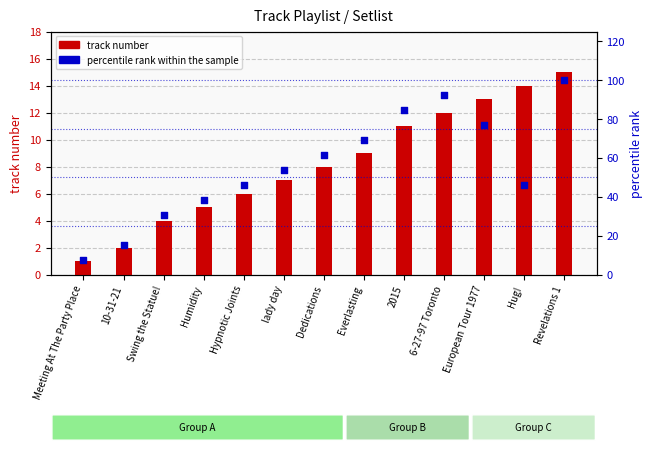

What is the total value across all series at Swing the Statue!?

34.8